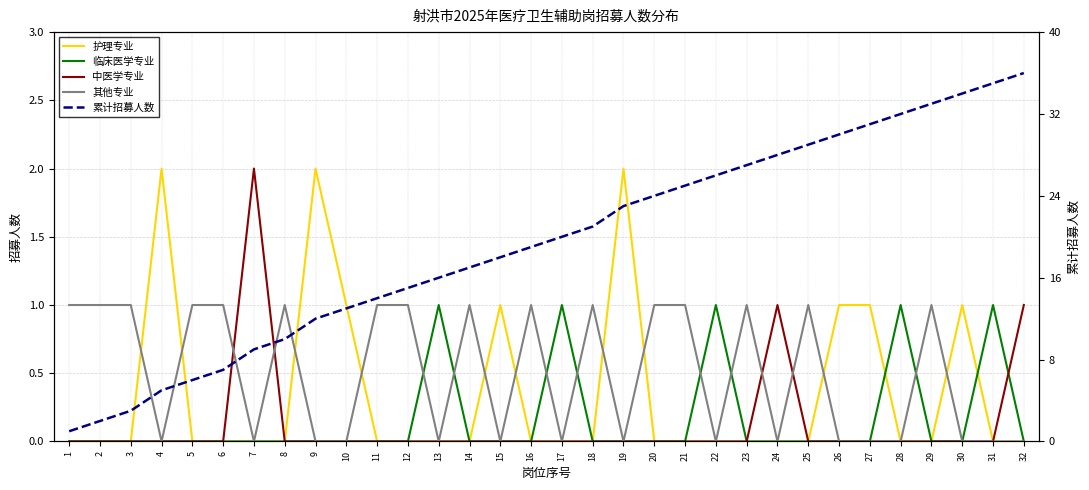

At 5, list the series in order from smallest to largest.

护理专业, 临床医学专业, 中医学专业, 其他专业, 累计招募人数